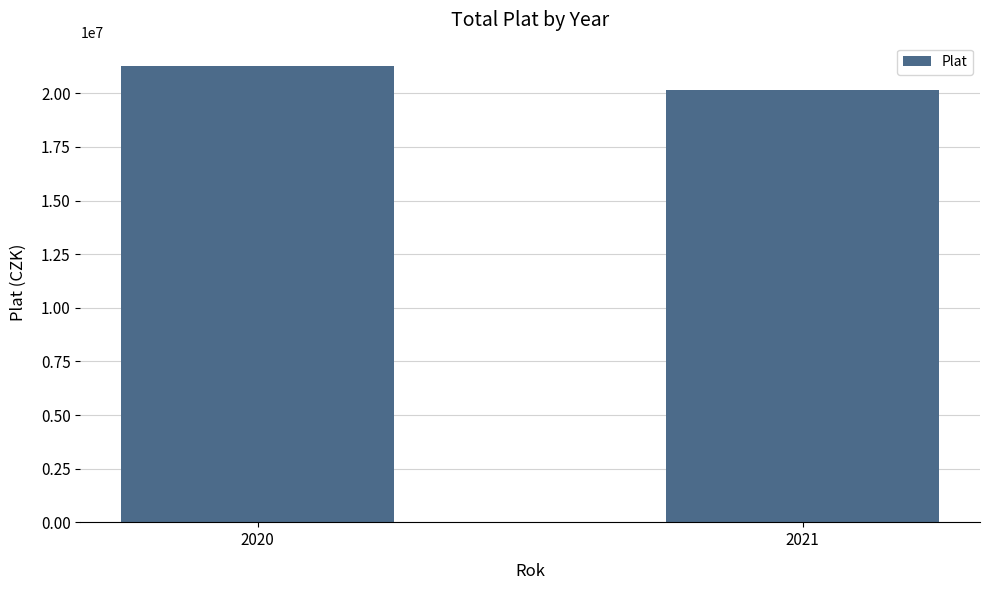

What is the change in value from 2020 to 2021?

-1141960